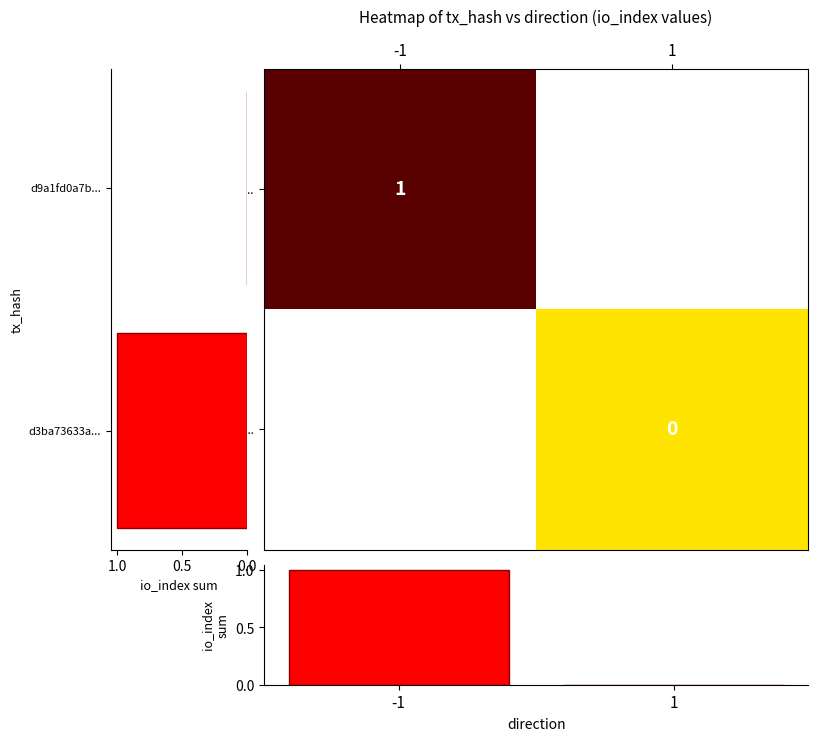

Which series has the largest total across all categories?

d3ba73633a...